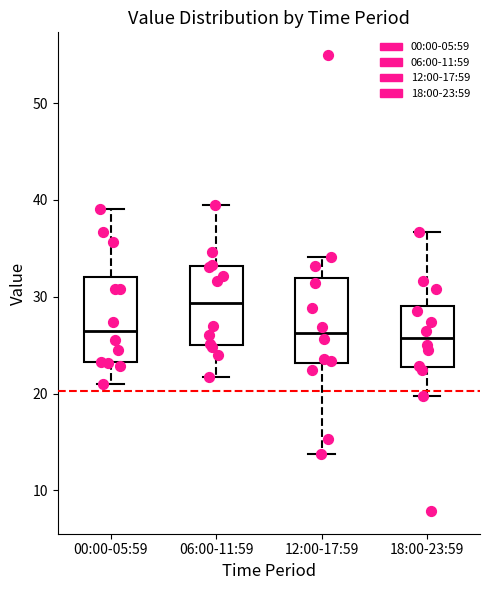

Where does the upper whisker of the box for 12:00-17:59 end on the y-axis? The values are not printed on the chart, so give them approximately, as read against the axis.

34